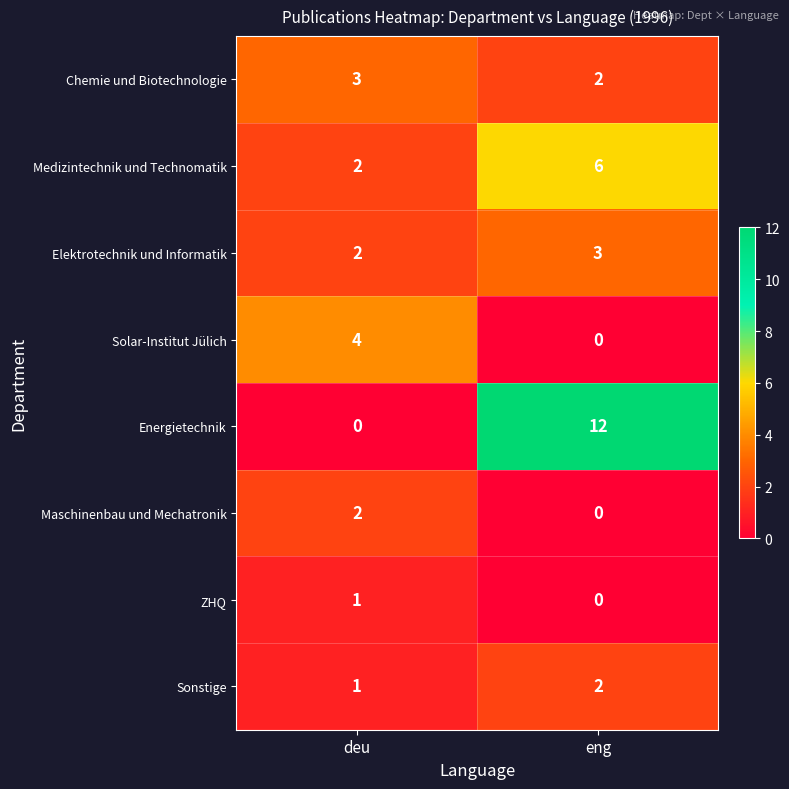

Is the value of Sonstige at deu greater than the value of Solar-Institut Jülich at deu?

No